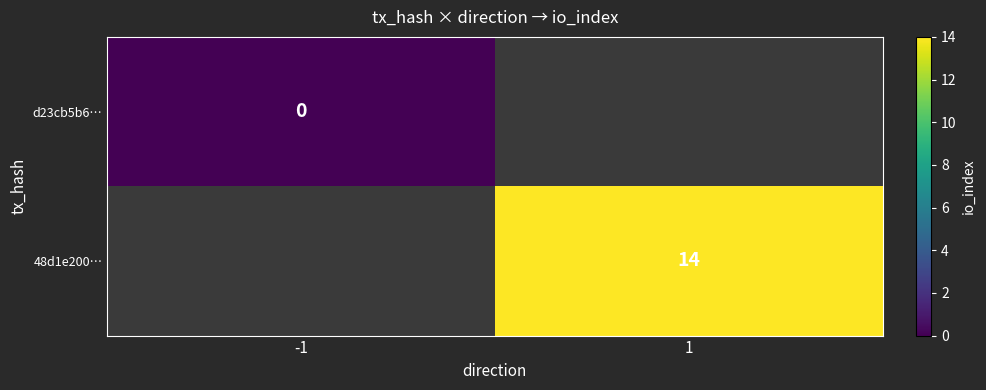

At how many categories does at least one series exceed 3?

1